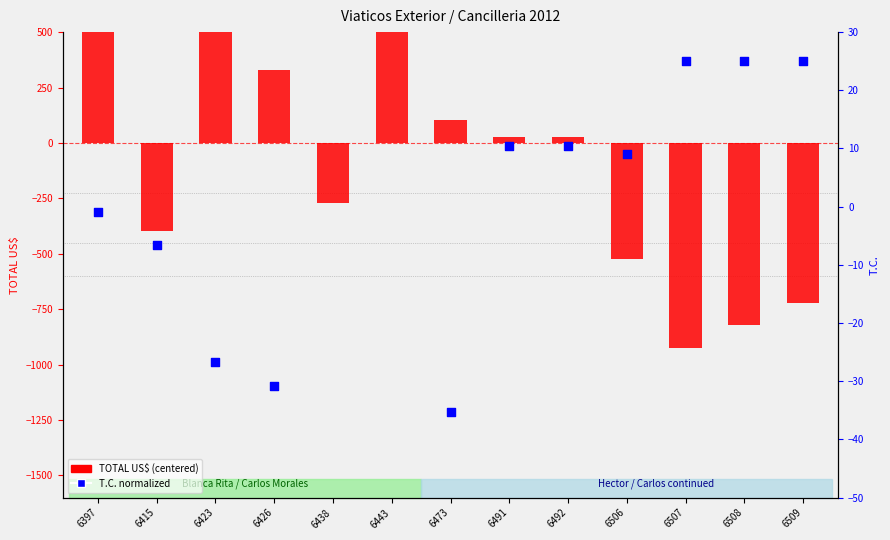

Which series reaches the minimum Y coordinate?

TOTAL US$ (centered)